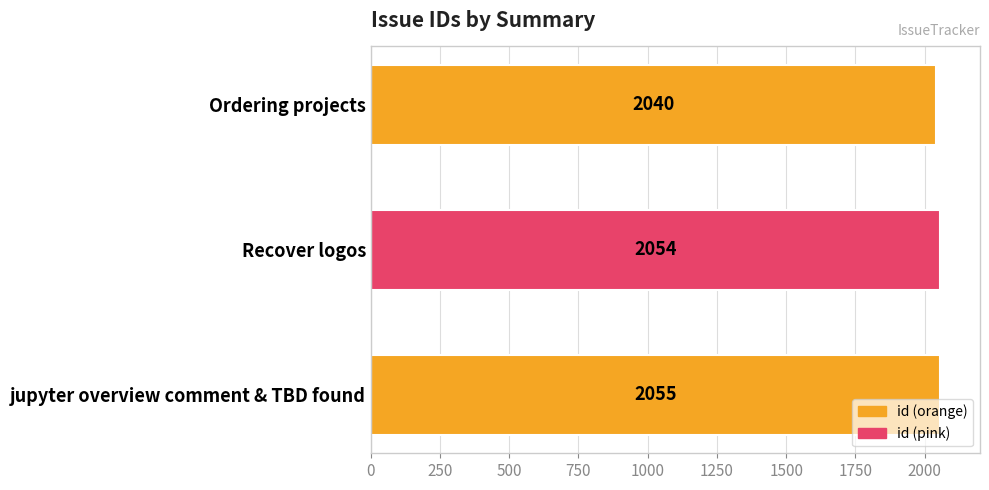

Rank the categories by value from highest to lowest.

jupyter overview comment & TBD found, Recover logos, Ordering projects